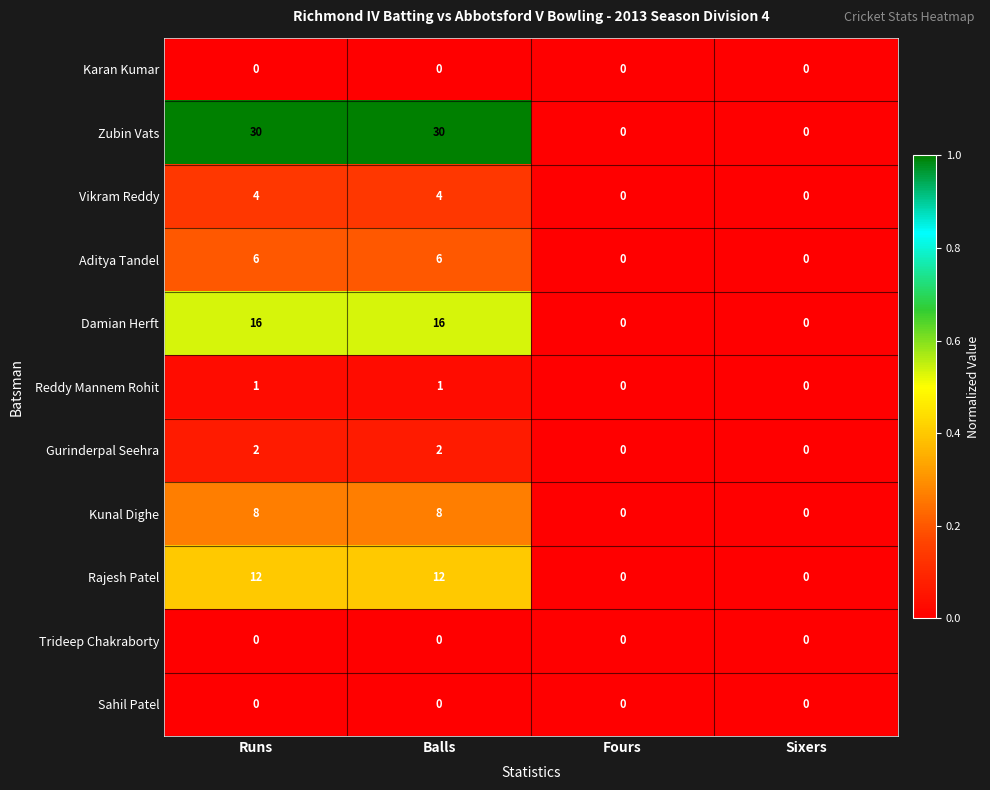

Which series has the largest total across all categories?

Zubin Vats